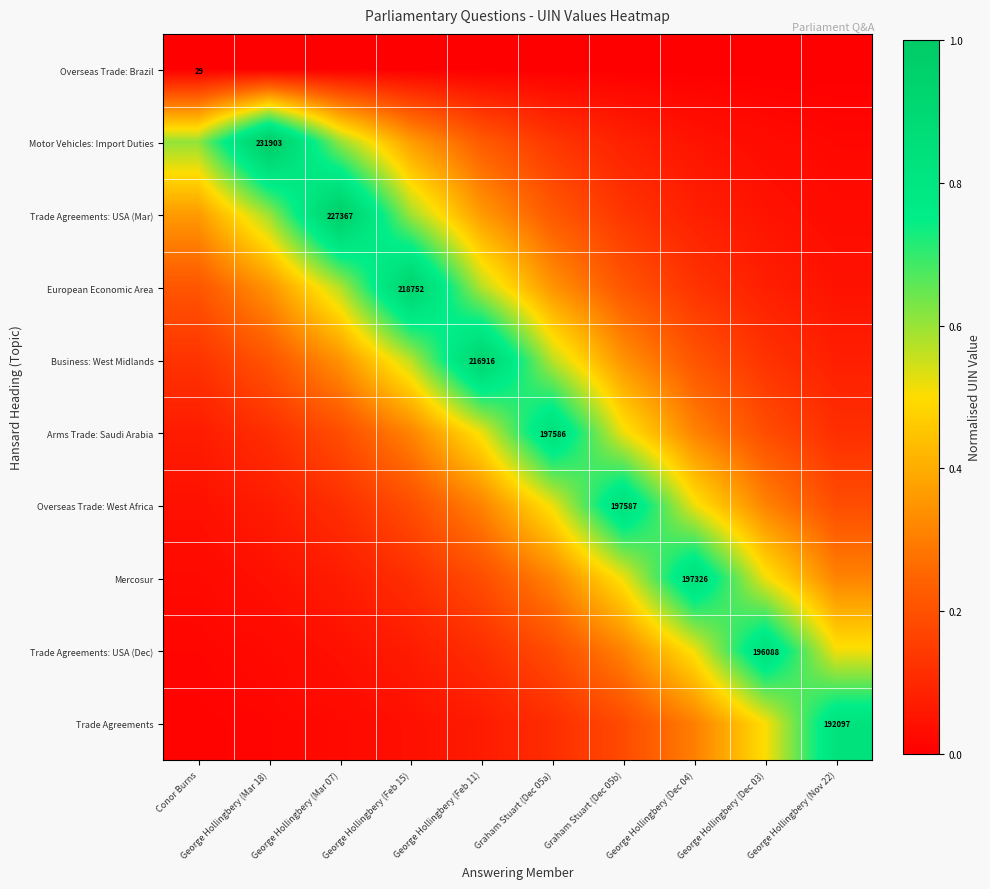

Is it true that Overseas Trade: West Africa equals 0.1 at George Hollingbery (Feb 15)?

False